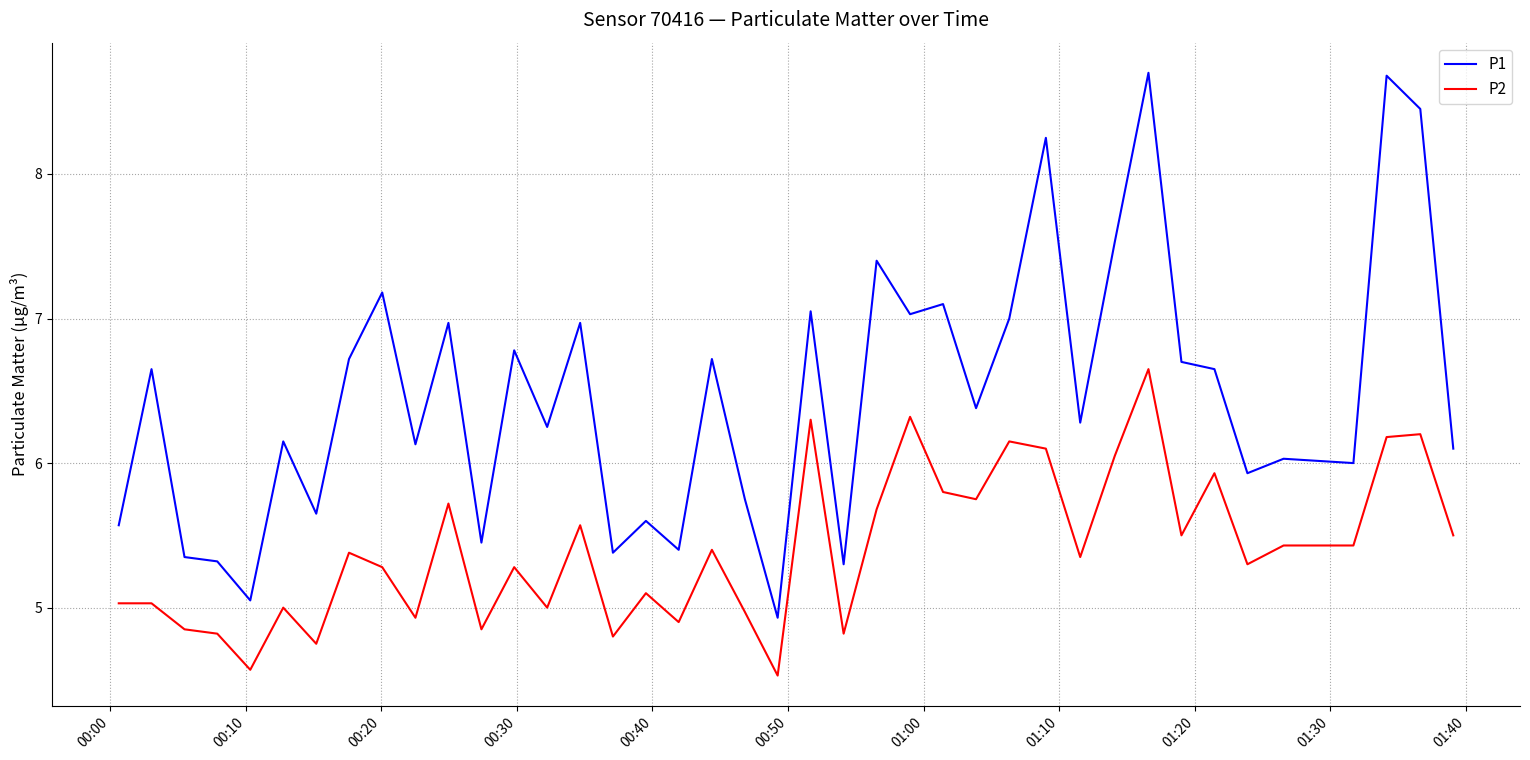

What is the minimum value for P2?

4.5